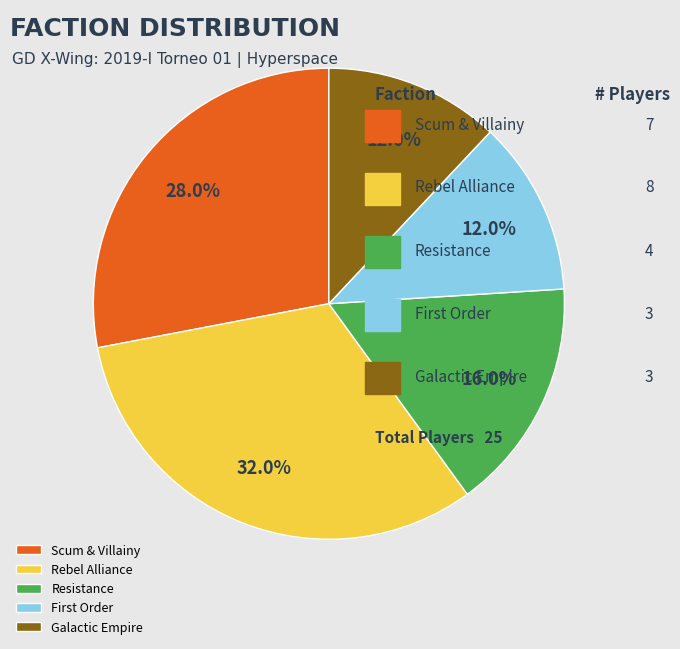

Does Rebel Alliance represent more than half of the total?

No